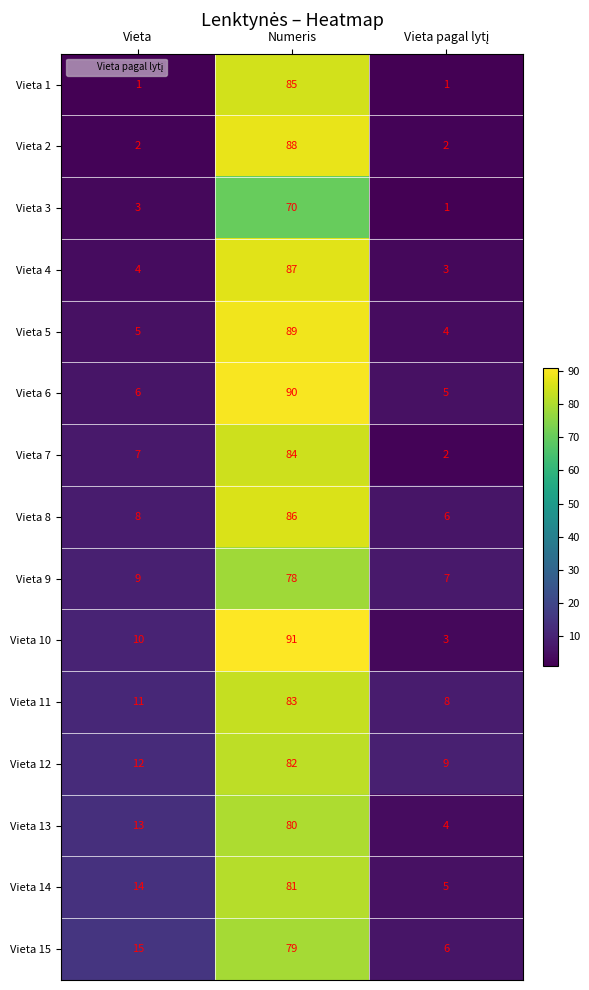

At which label does Vieta 4 reach its peak?

Numeris